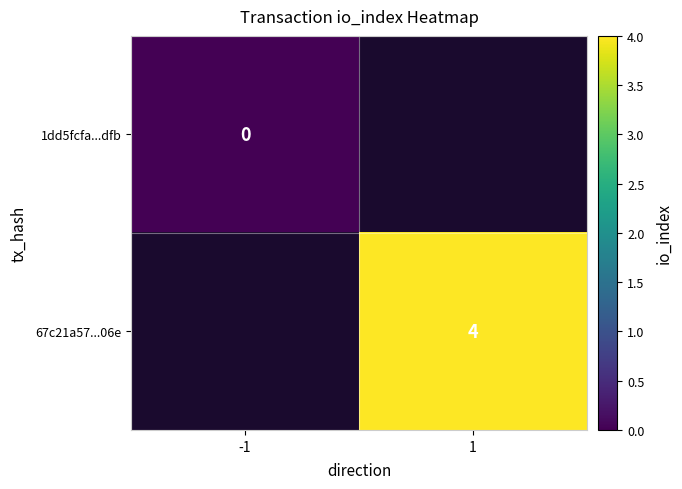

Is the value of 1dd5fcfa...dfb at -1 greater than the value of 67c21a57...06e at 1?

No